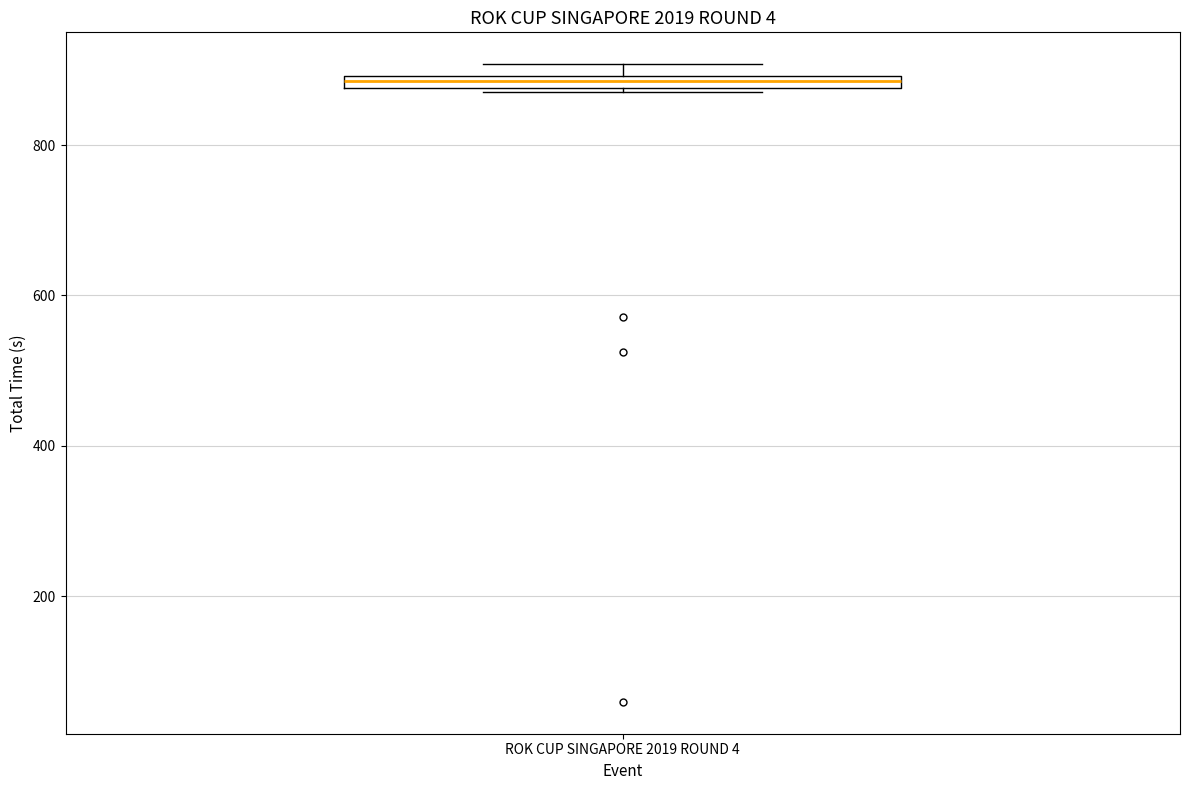

Where is the upper edge of the box for ROK CUP SINGAPORE 2019 ROUND 4 on the y-axis? The values are not printed on the chart, so give them approximately, as read against the axis.

900